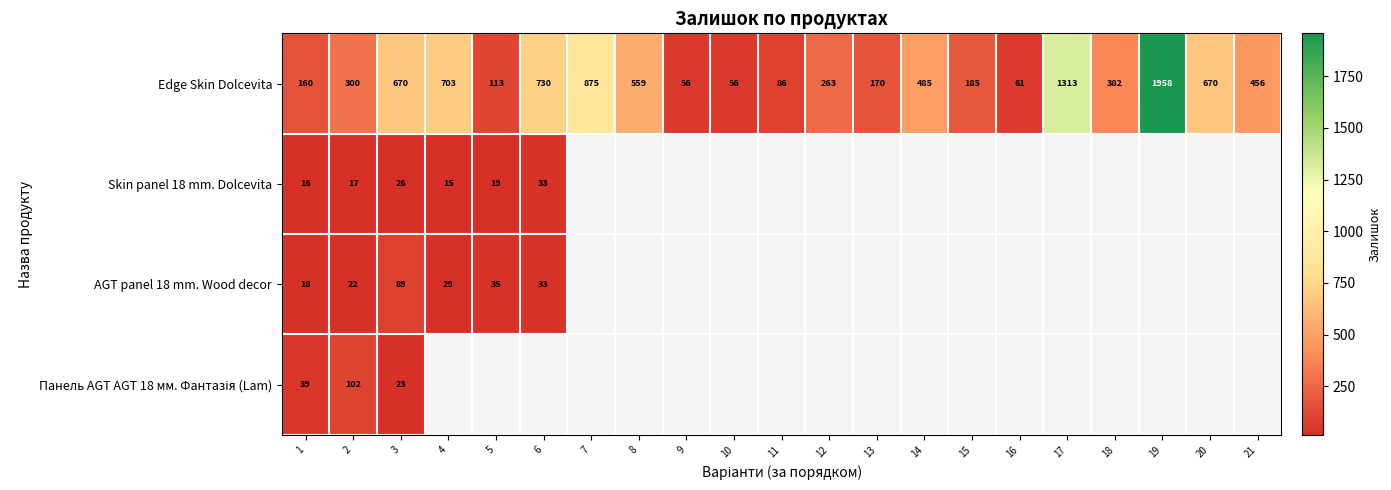

At how many categories does at least one series exceed 380?

11